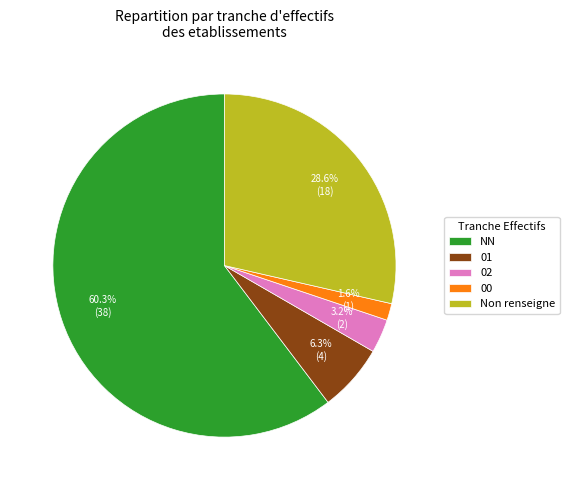

To the nearest percent, what portion does NN represent?

60%